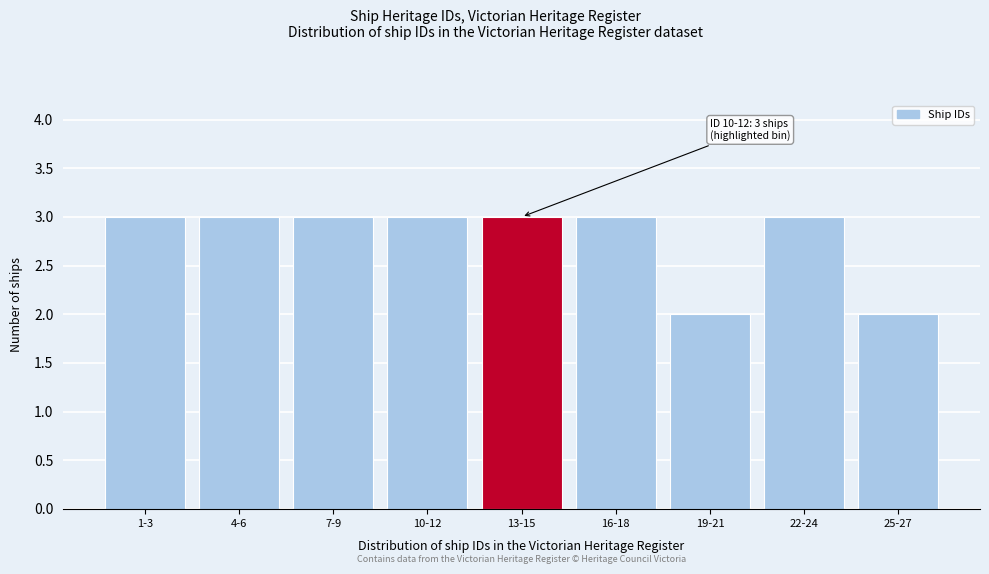

Reading left to right, transcribe all the data shown in this chart.

3	3	3	3	3	3	2	3	2